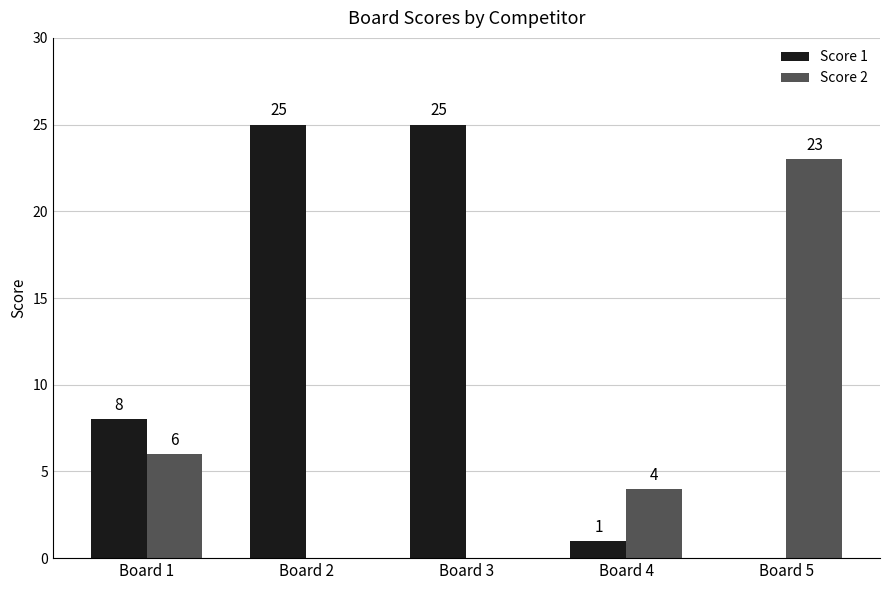

Which series changed the most between Board 3 and Board 4?

Score 1